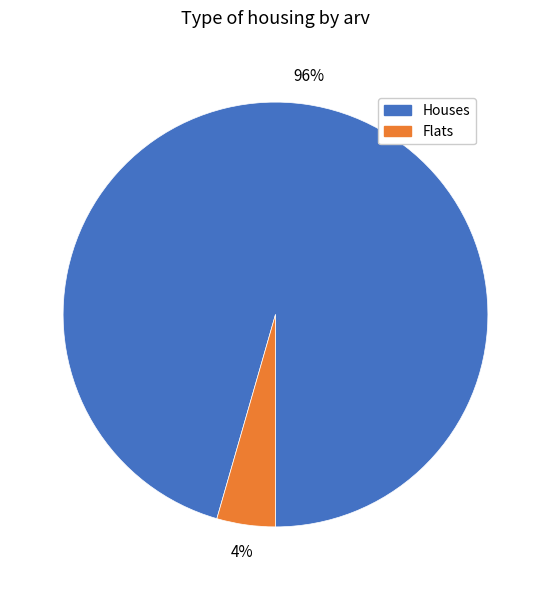

Rank the categories by value from lowest to highest.

Flats, Houses